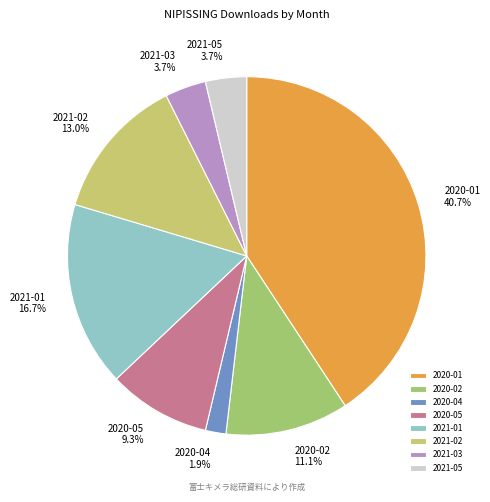

To the nearest percent, what is the difference between the largest and smallest slice percentages?

39%